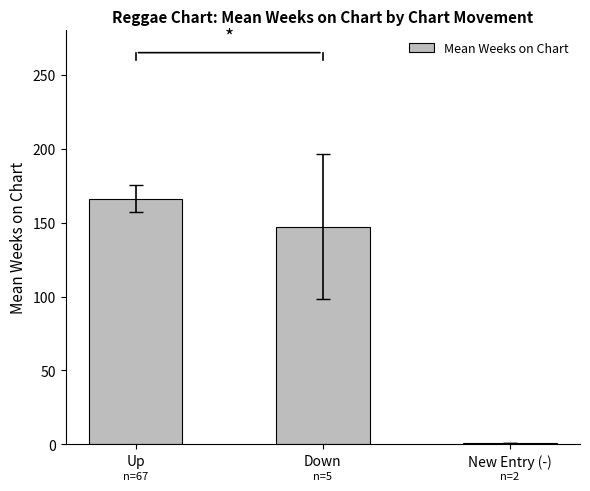

What is the difference between the maximum and second lowest values?

19.0